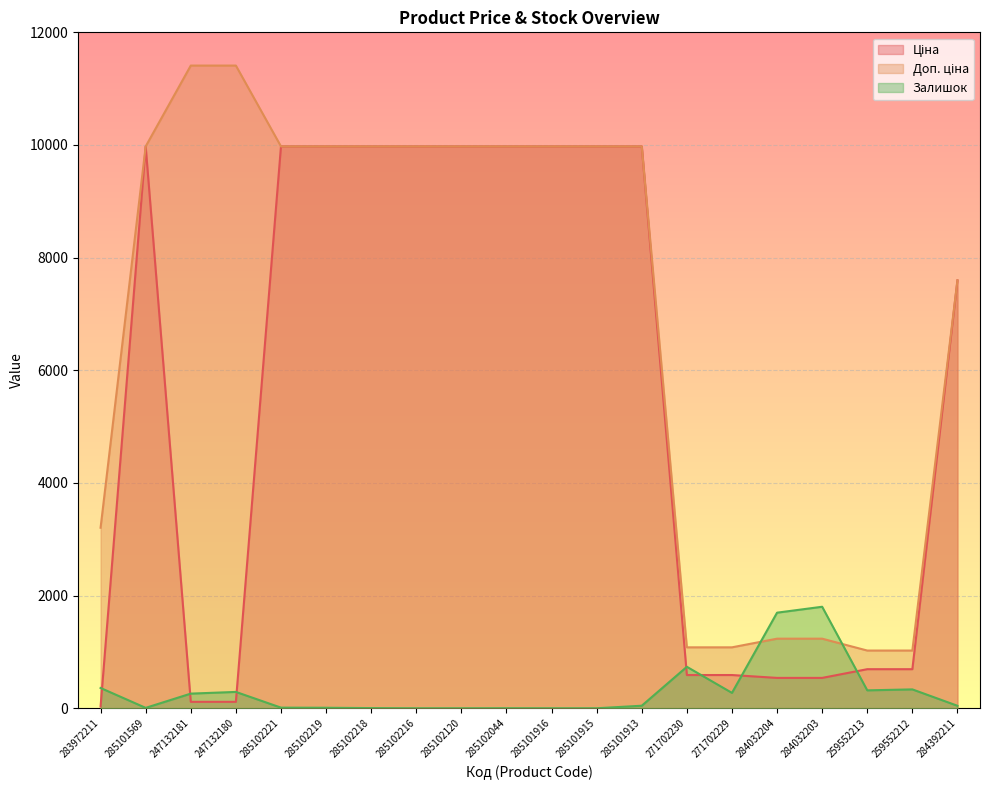

Which series changed the most between 285102221 and 285101916?

Залишок